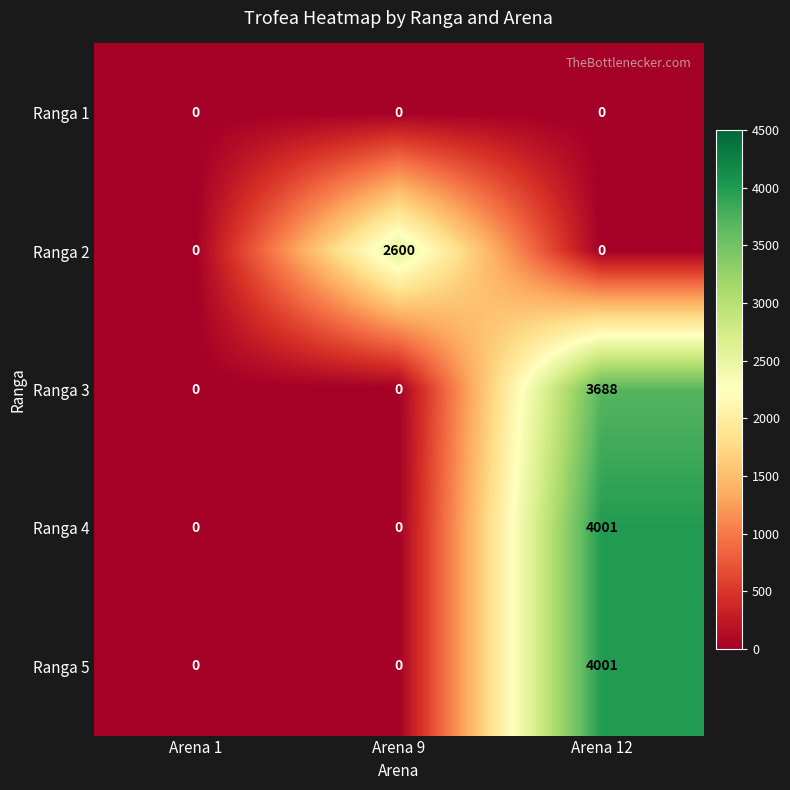

True or false: Ranga 2 has a value of 1436 at Arena 9.

False